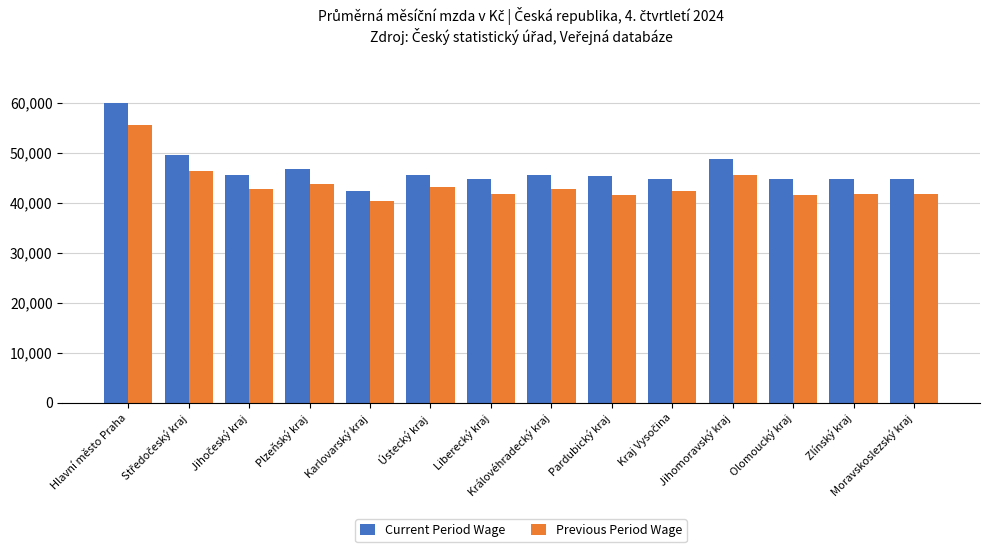

How many groups of bars are there?

14